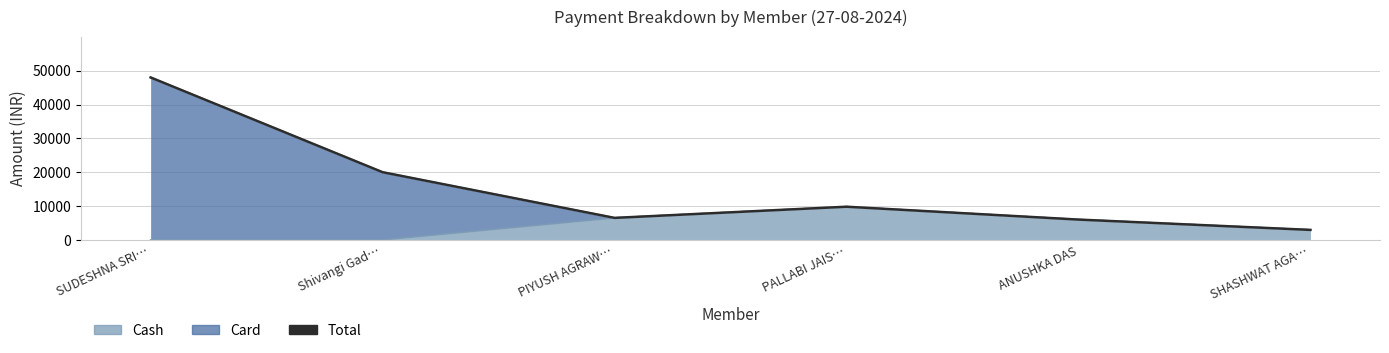

Where is the data nearest to the value 25474?

Shivangi Gad…